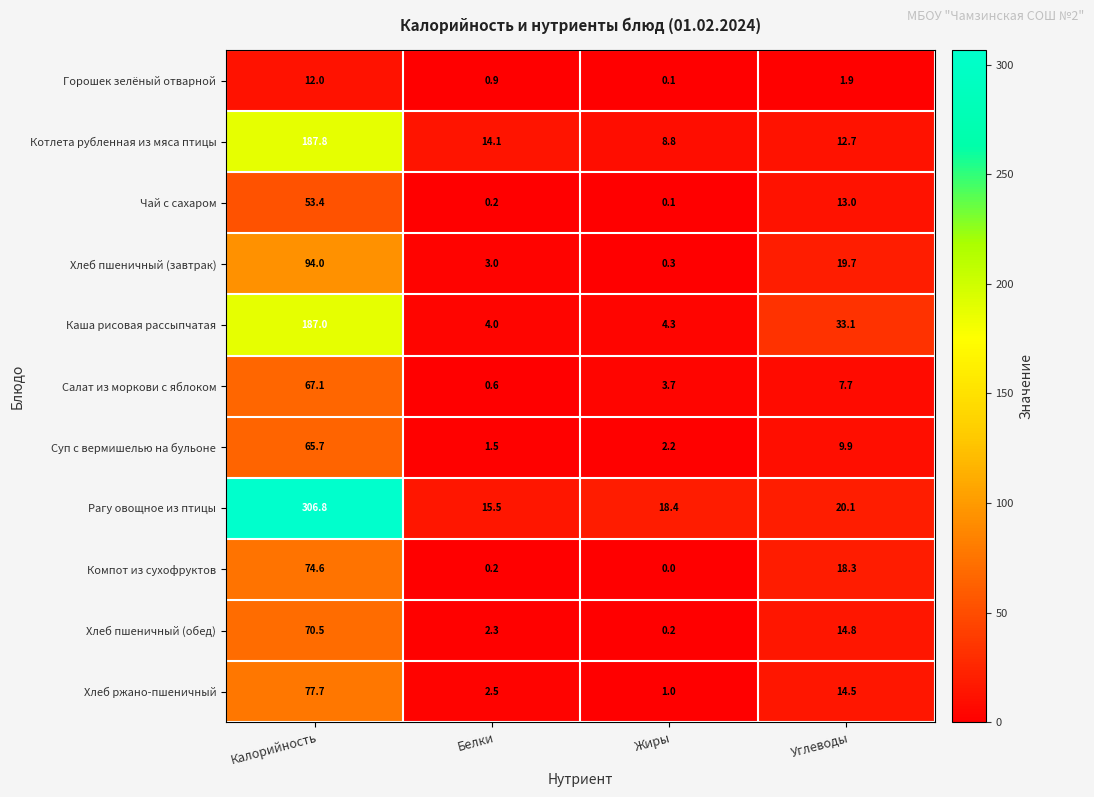

What is the minimum value for Котлета рубленная из мяса птицы?

8.8